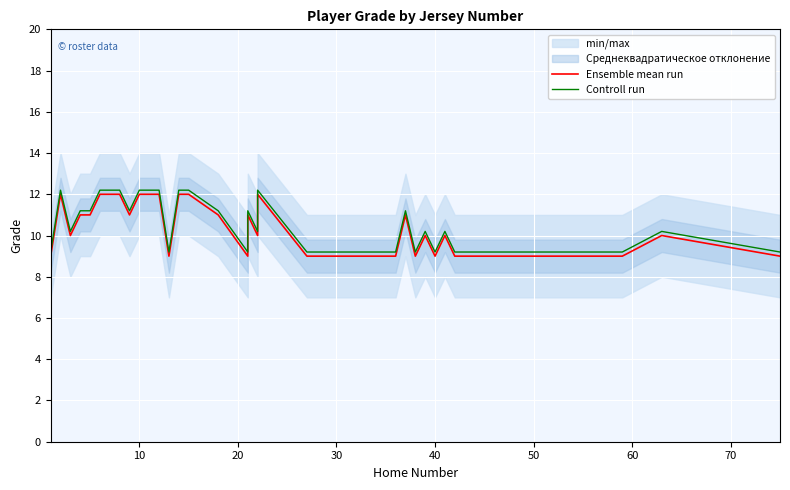

True or false: Ensemble mean run and Controll run intersect in this chart.

False